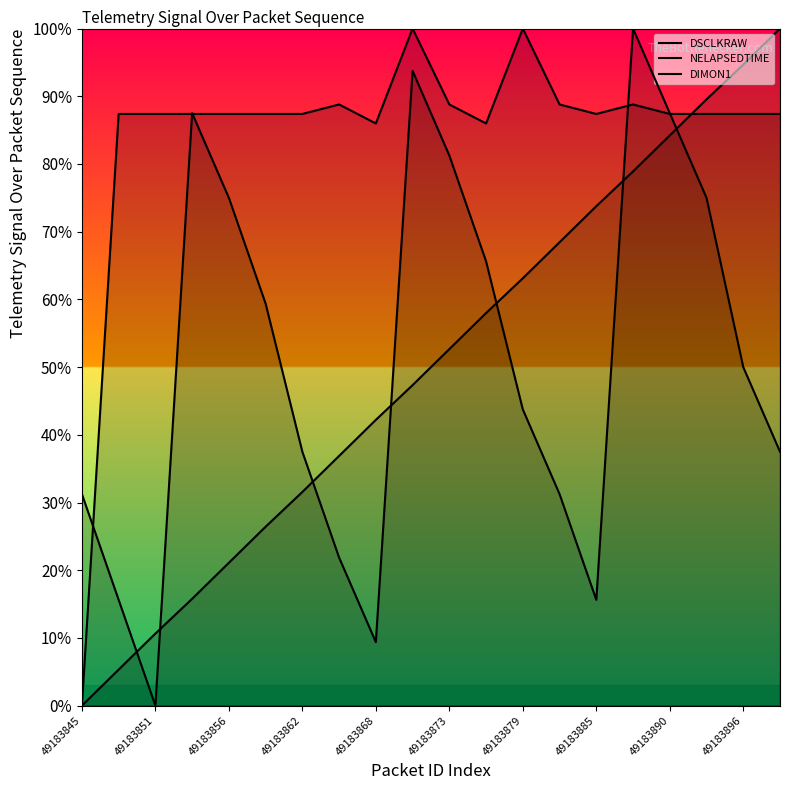

At which category is the sum across all series the highest?

15